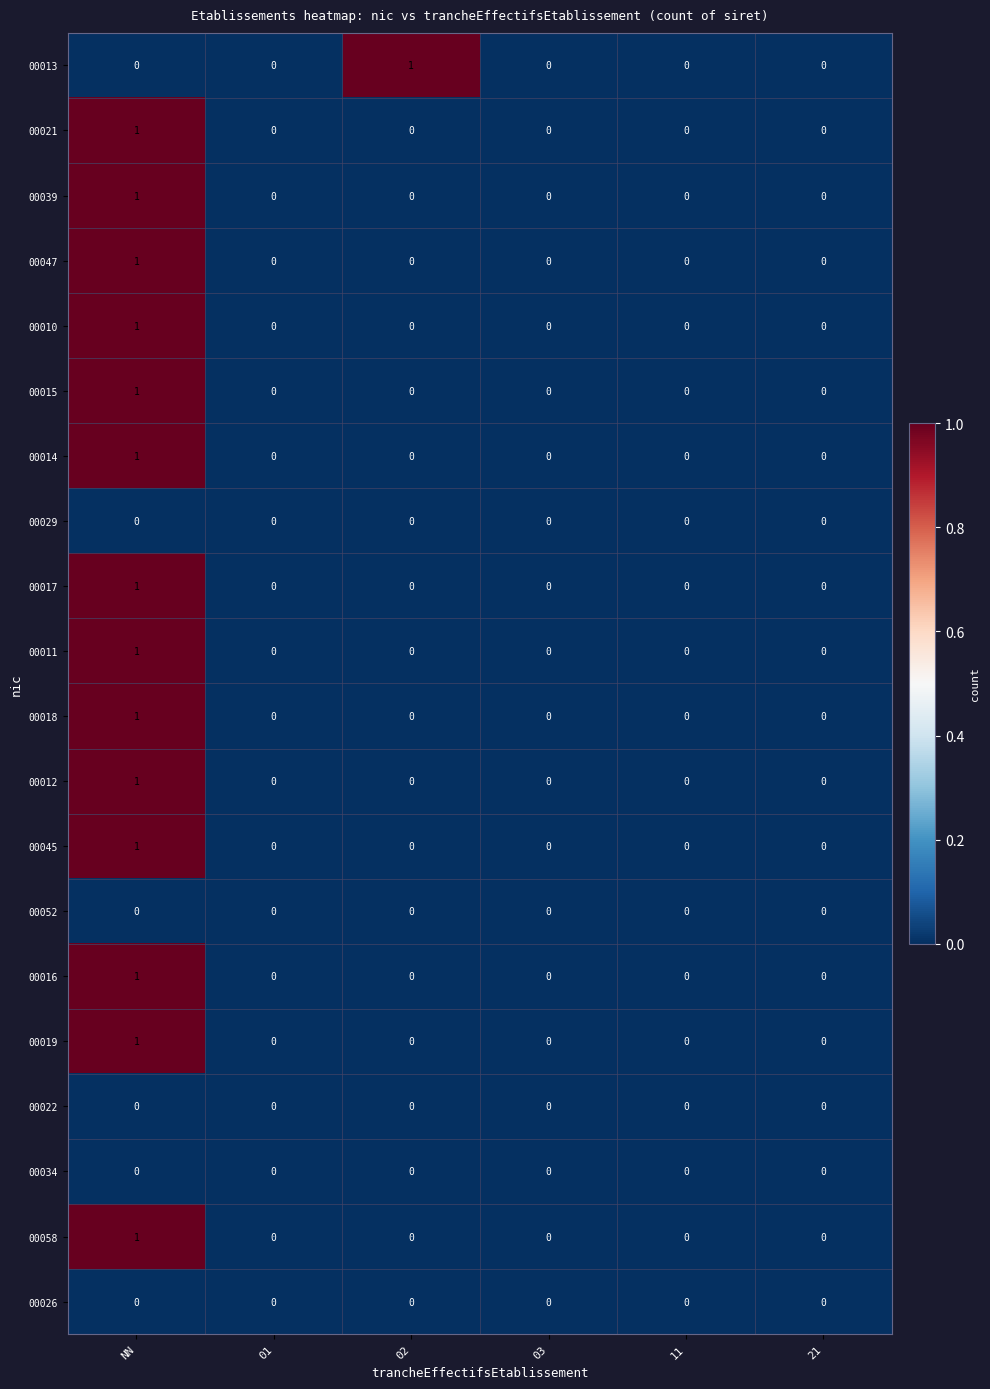

Which series changed the most between 02 and 21?

00013